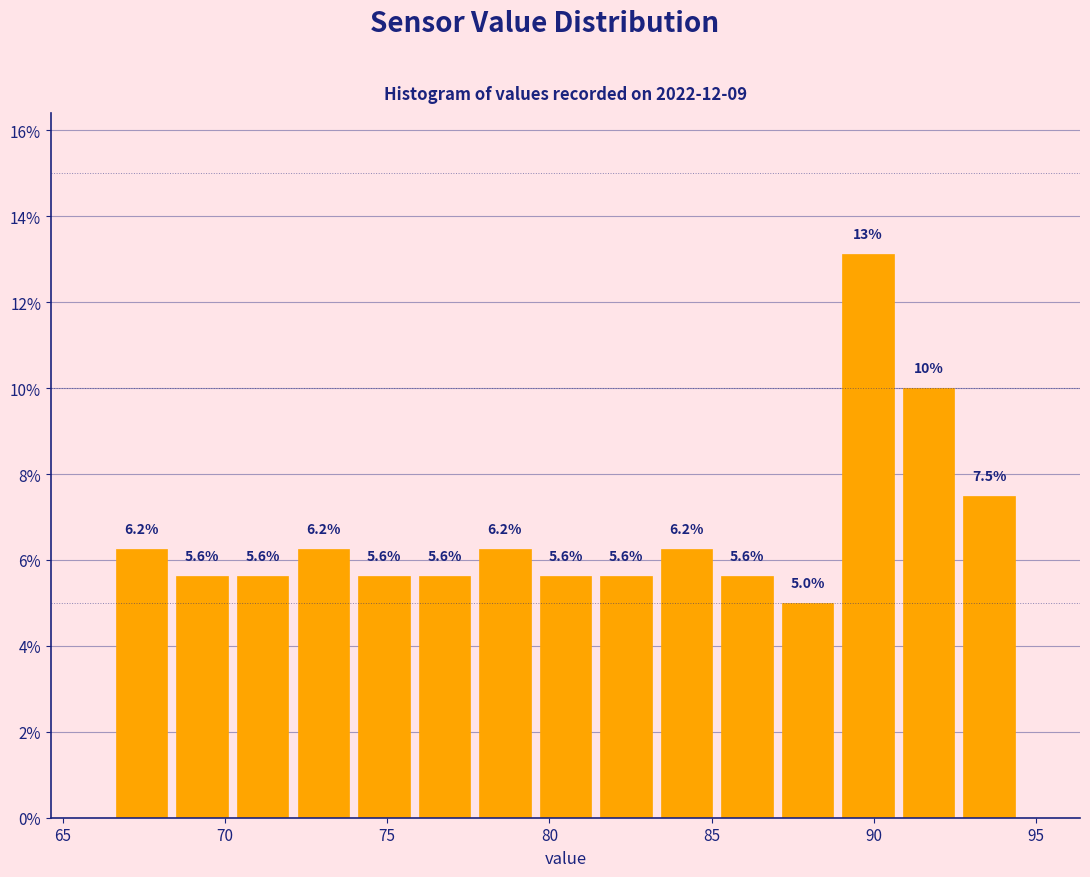

Read against the x-axis, roughly where is the centre of the tallest bar?

90.0